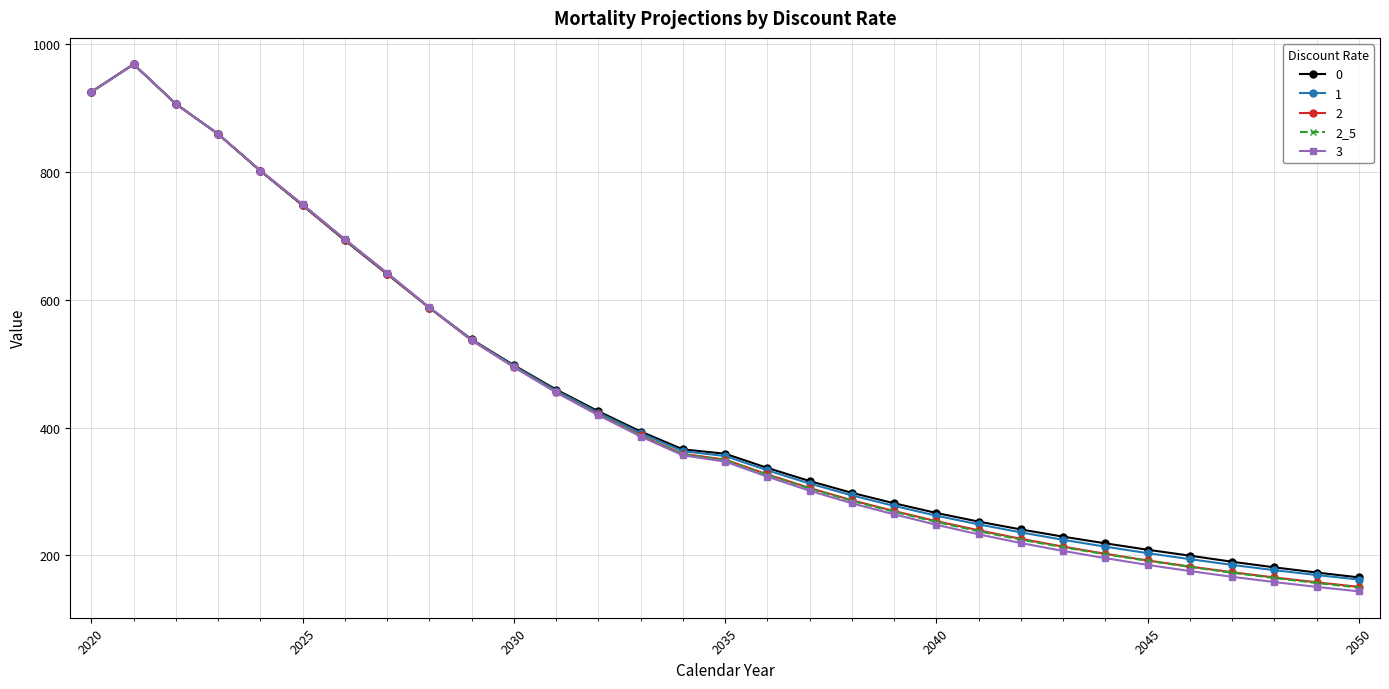

True or false: 0 has more than 0 interior local peaks.

True